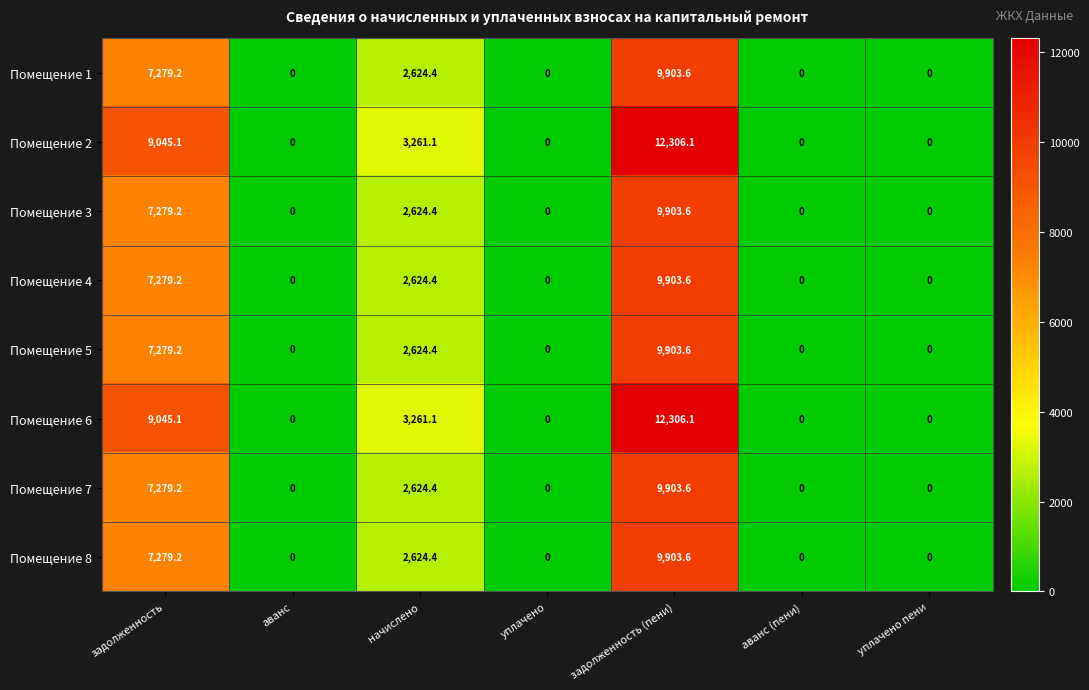

What is the average value of the Помещение 6 series?

3516.0